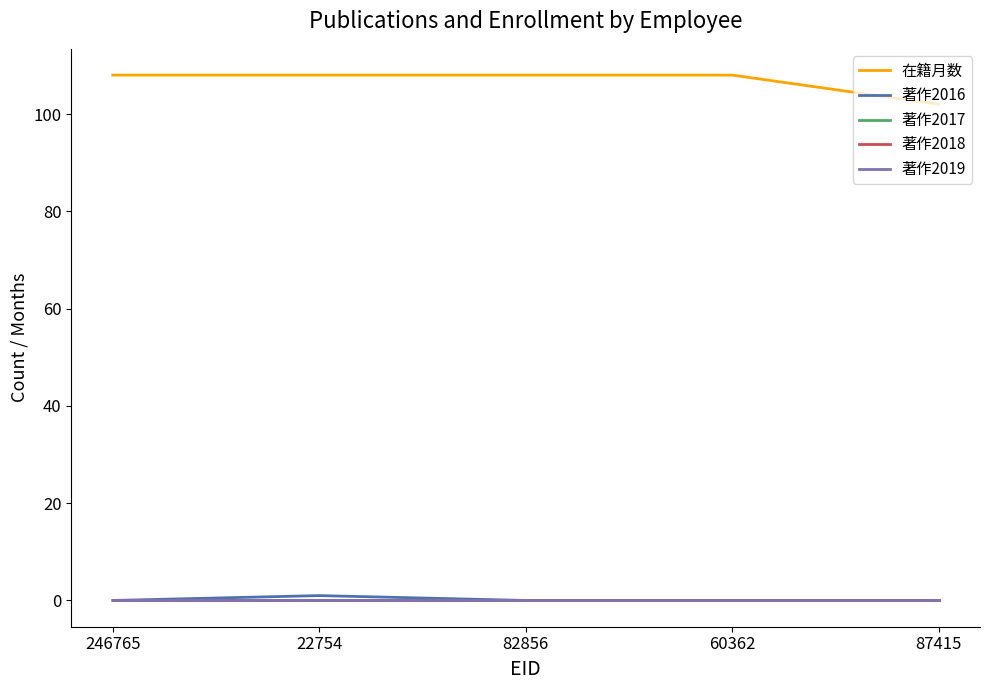

Is it true that 在籍月数 equals 108 at 22754?

True